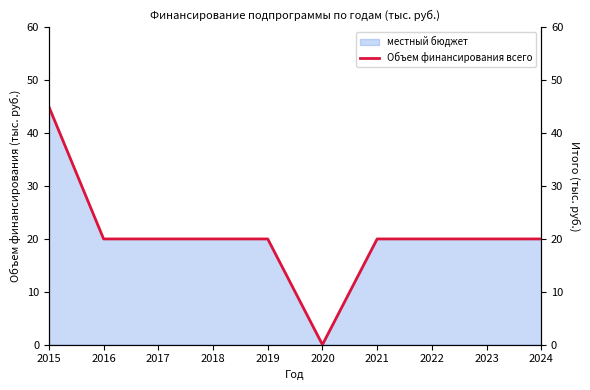

Which category has the lowest value across all series?

2020